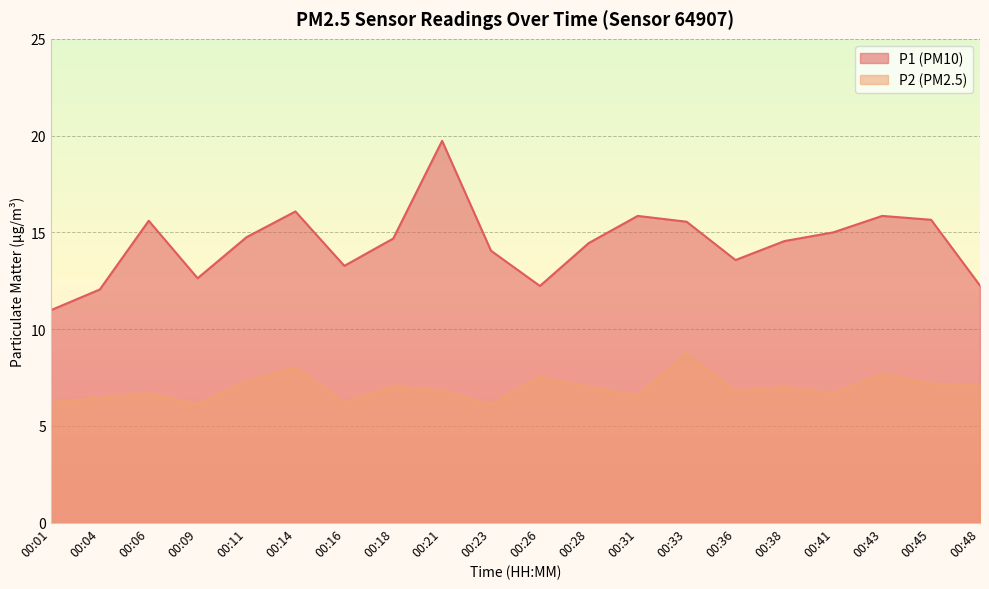

Reading left to right, transcribe all the data shown in this chart.

P1: 11.0	12.1	15.6	12.6	14.8	16.1	13.3	14.7	19.7	14.1	12.2	14.4	15.8	15.6	13.6	14.6	15.0	15.8	15.7	12.2
P2: 6.2	6.4	6.7	6.1	7.3	8.0	6.2	7.0	6.8	6.1	7.5	7.0	6.6	8.7	6.8	7.0	6.7	7.7	7.2	7.1